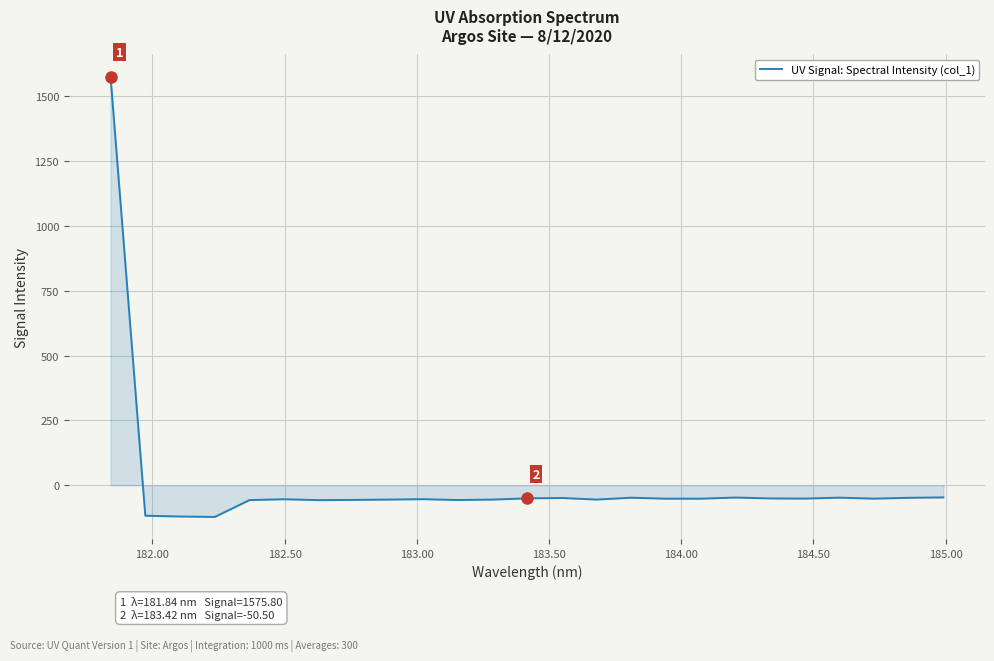

What is the difference between the maximum and minimum values?

1698.1